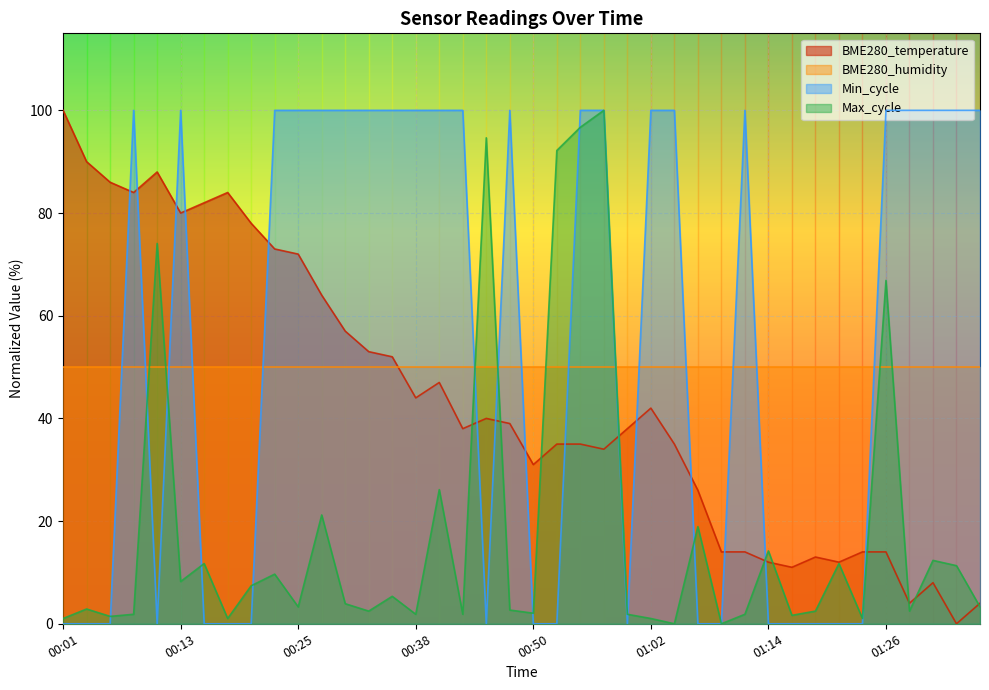

Between 00:01 and 01:36, which is larger?

00:01